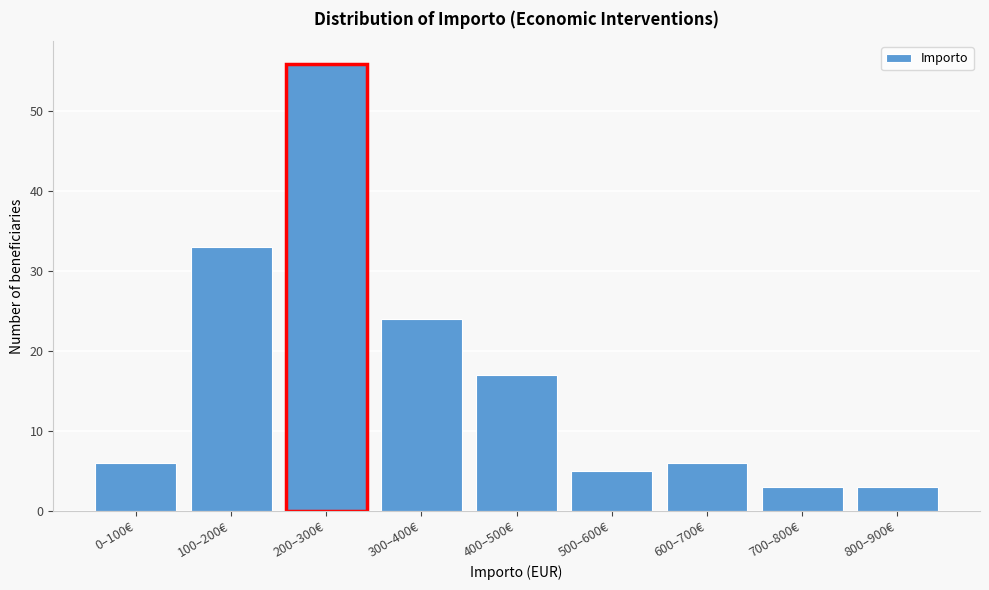

Reading right to left, what are all the values shown in this chart?

800–900€=3	700–800€=3	600–700€=6	500–600€=5	400–500€=17	300–400€=24	200–300€=56	100–200€=33	0–100€=6